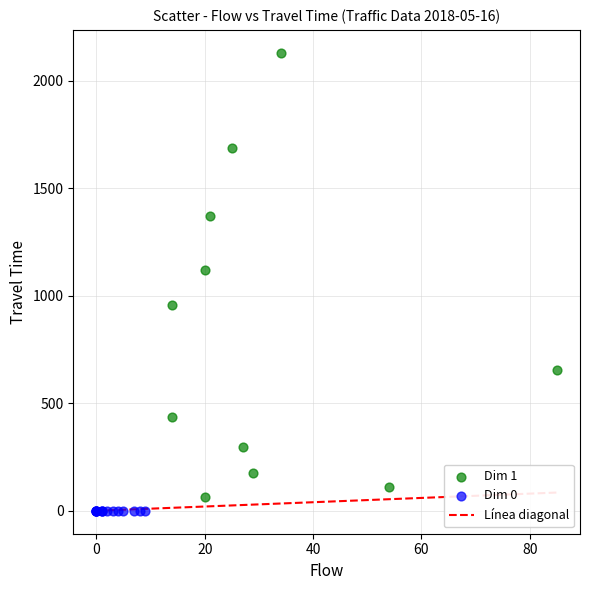

Which series reaches the minimum Y coordinate?

Dim 0